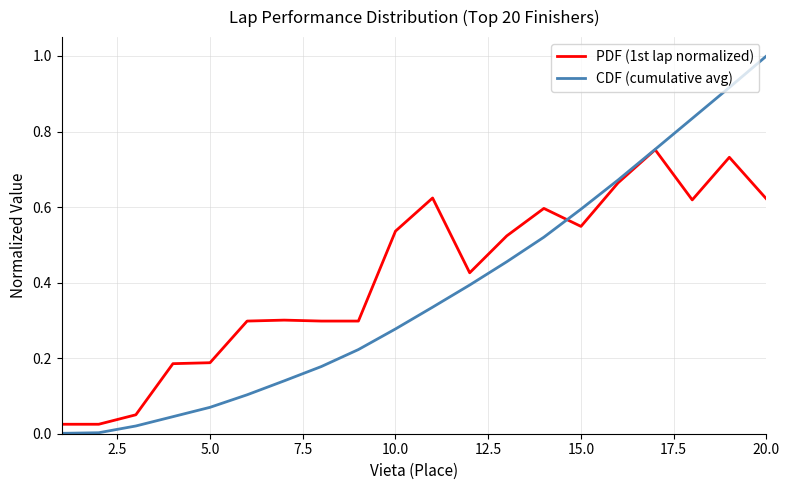

Rank the series by their average value, from highest to lowest.

PDF (1st lap normalized), CDF (cumulative avg)